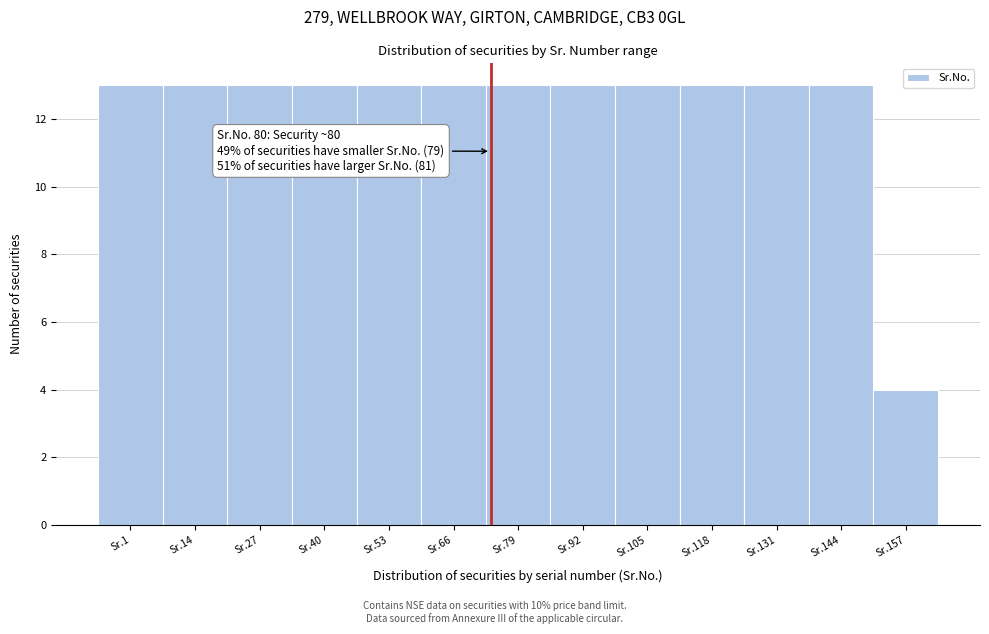

Reading left to right, extract all data points from this chart.

13	13	13	13	13	13	13	13	13	13	13	13	4